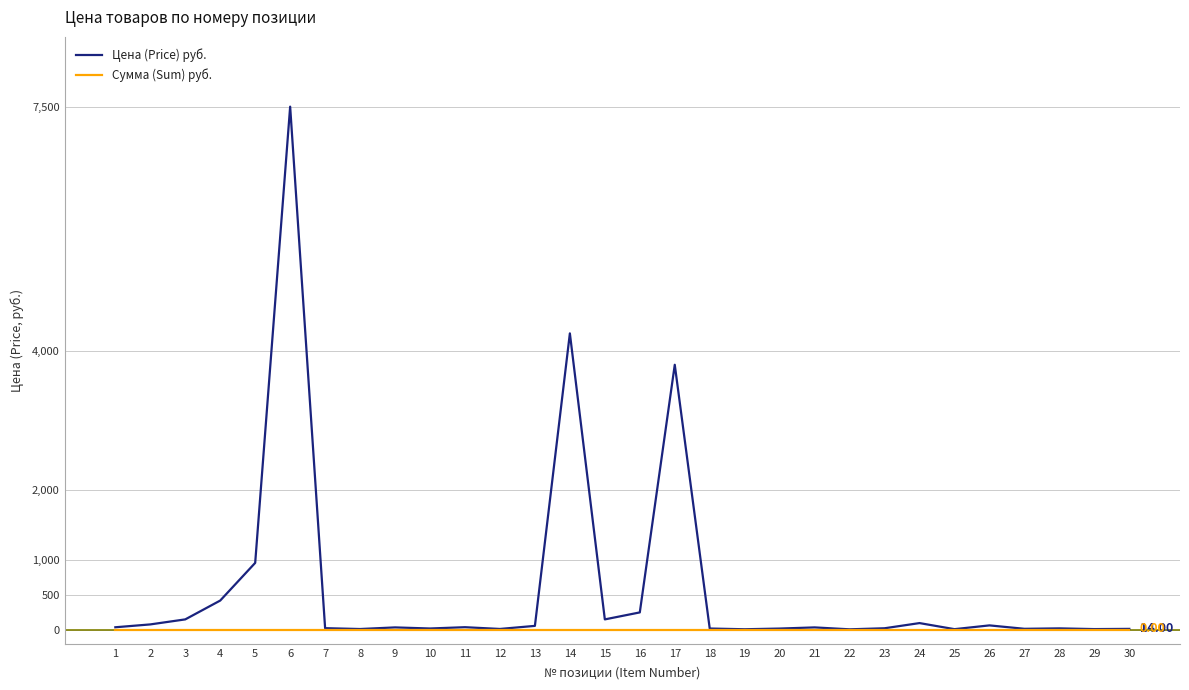

How many series are shown in this chart?

2